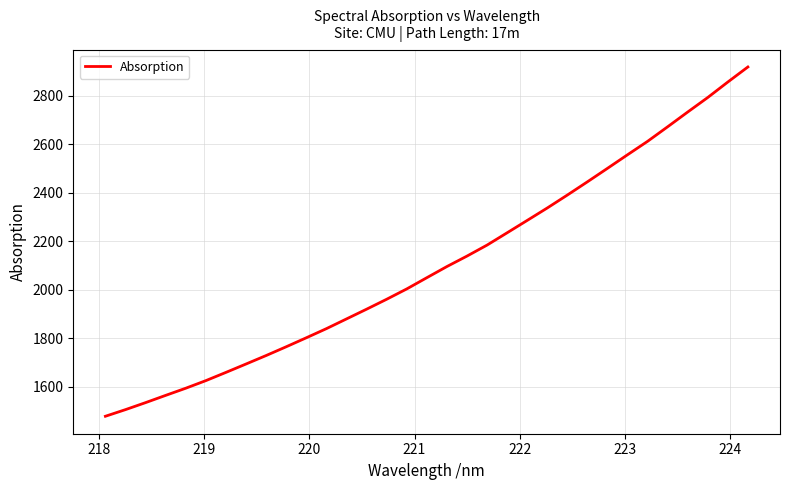

Reading left to right, list all the values displayed in this chart.

1478.4	1505.8	1534.6	1564.5	1594.0	1625.4	1659.3	1693.9	1728.8	1765.0	1802.0	1839.6	1879.7	1919.8	1960.7	2003.3	2049.6	2095.6	2138.7	2184.0	2234.7	2285.7	2336.9	2390.2	2444.8	2500.3	2556.3	2611.7	2671.7	2732.5	2792.3	2856.1	2918.1